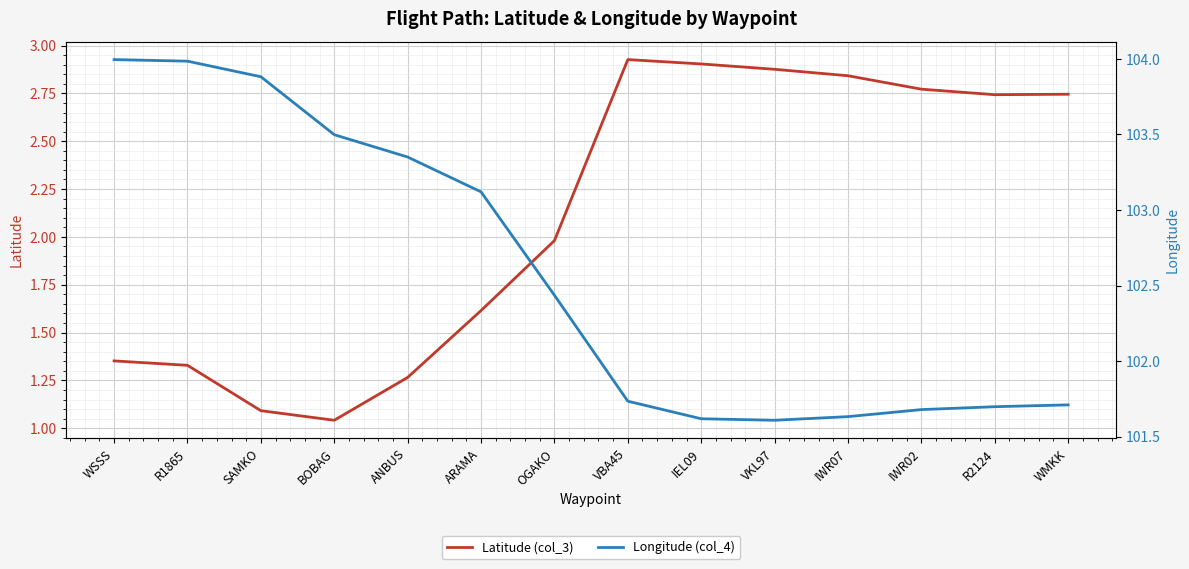

Which category has the lowest value in the Longitude (col_4) series?

VKL97